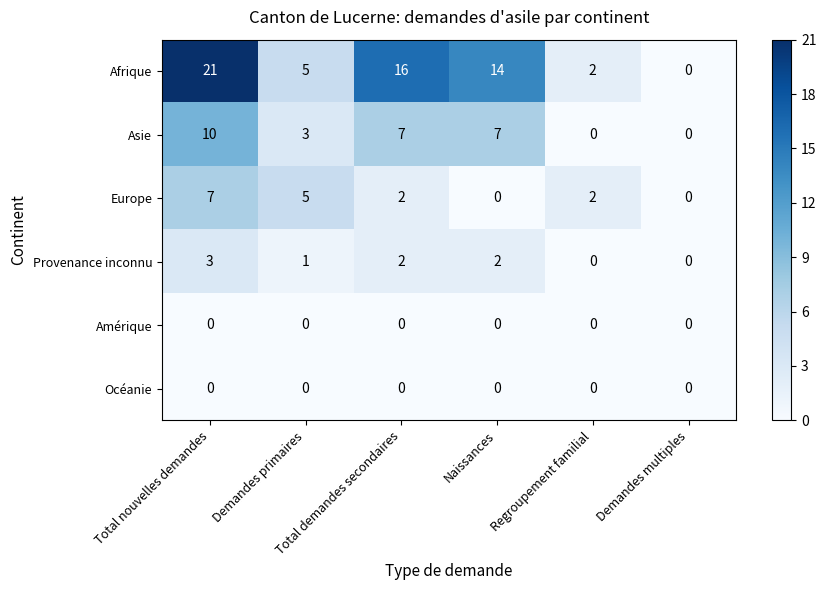

Which series has the largest total across all categories?

Afrique